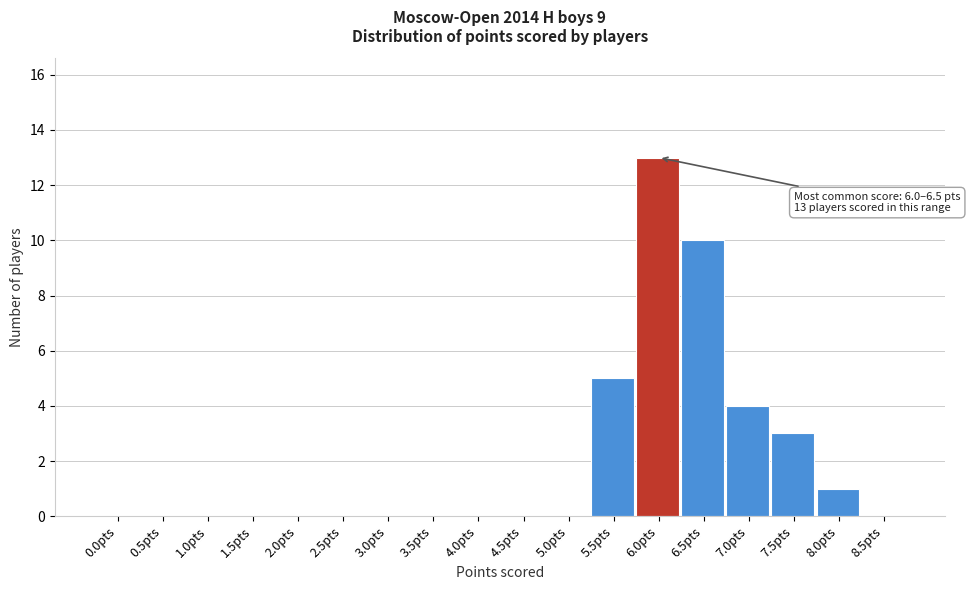

Reading right to left, extract all data points from this chart.

8.5pts=0	8.0pts=1	7.5pts=3	7.0pts=4	6.5pts=10	6.0pts=13	5.5pts=5	5.0pts=0	4.5pts=0	4.0pts=0	3.5pts=0	3.0pts=0	2.5pts=0	2.0pts=0	1.5pts=0	1.0pts=0	0.5pts=0	0.0pts=0